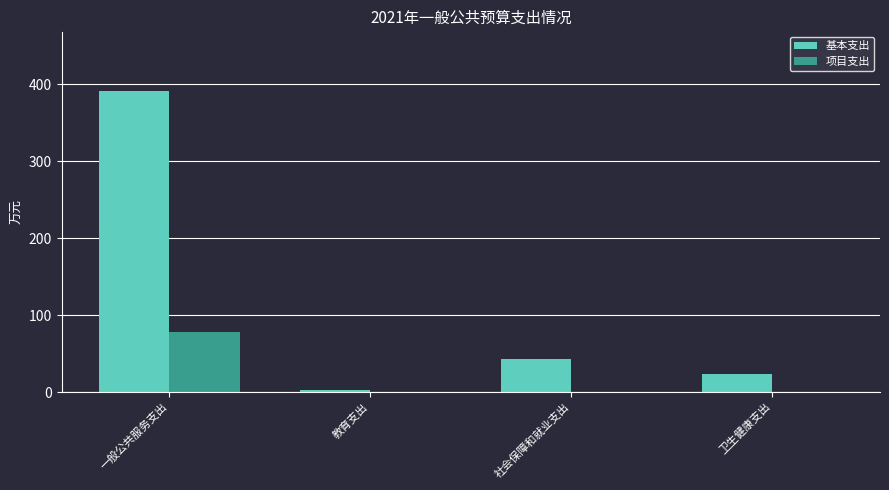

At which category is the sum across all series the highest?

一般公共服务支出